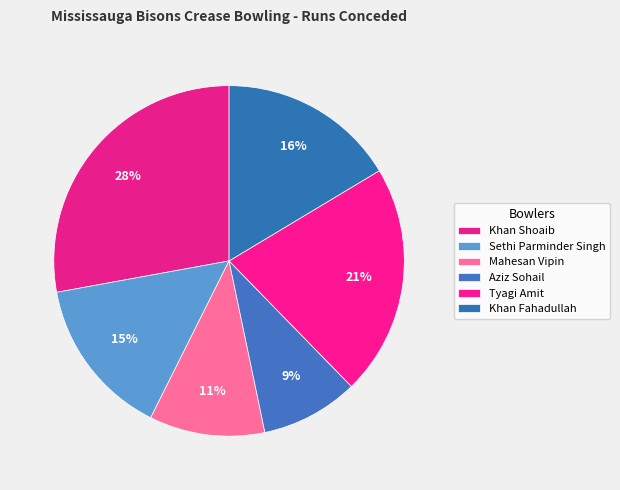

Is the sum of Khan Shoaib and Sethi Parminder Singh greater than half?

No